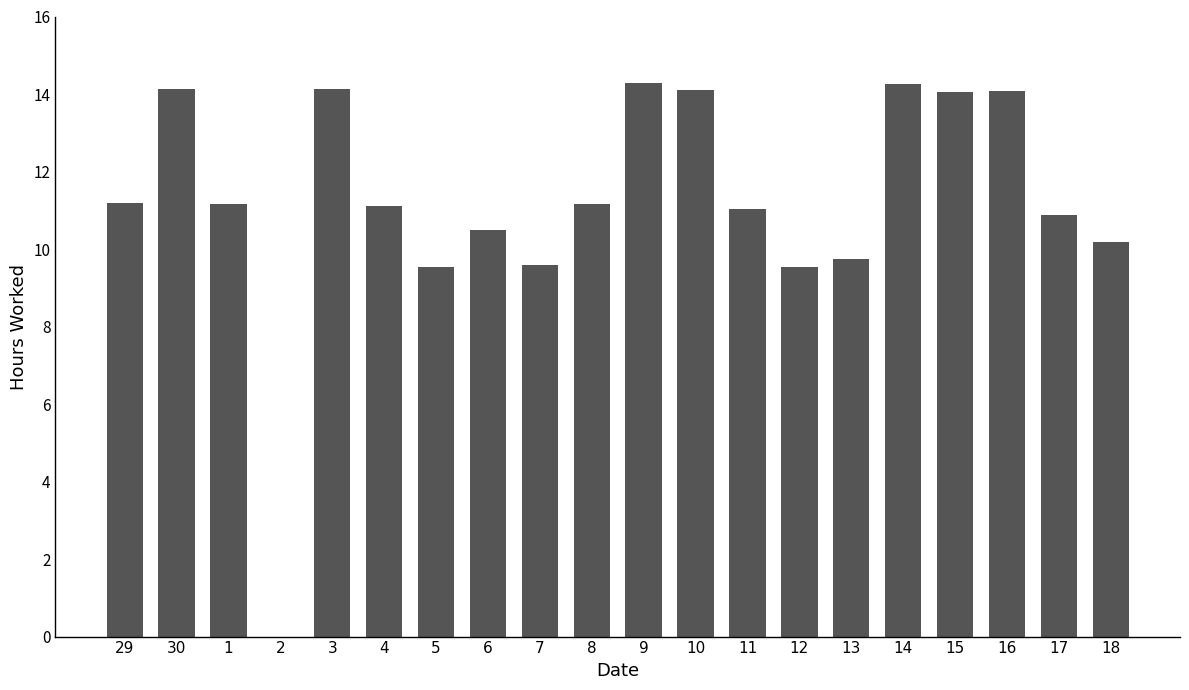

What is the sum of all values?

224.7